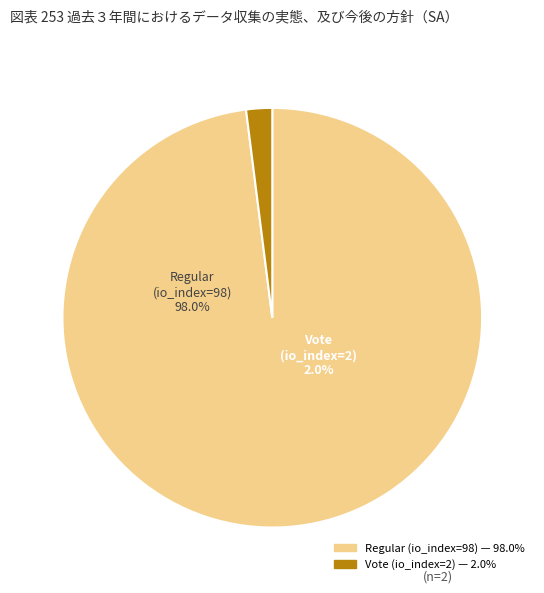

Rank the categories by value from highest to lowest.

Regular, Vote